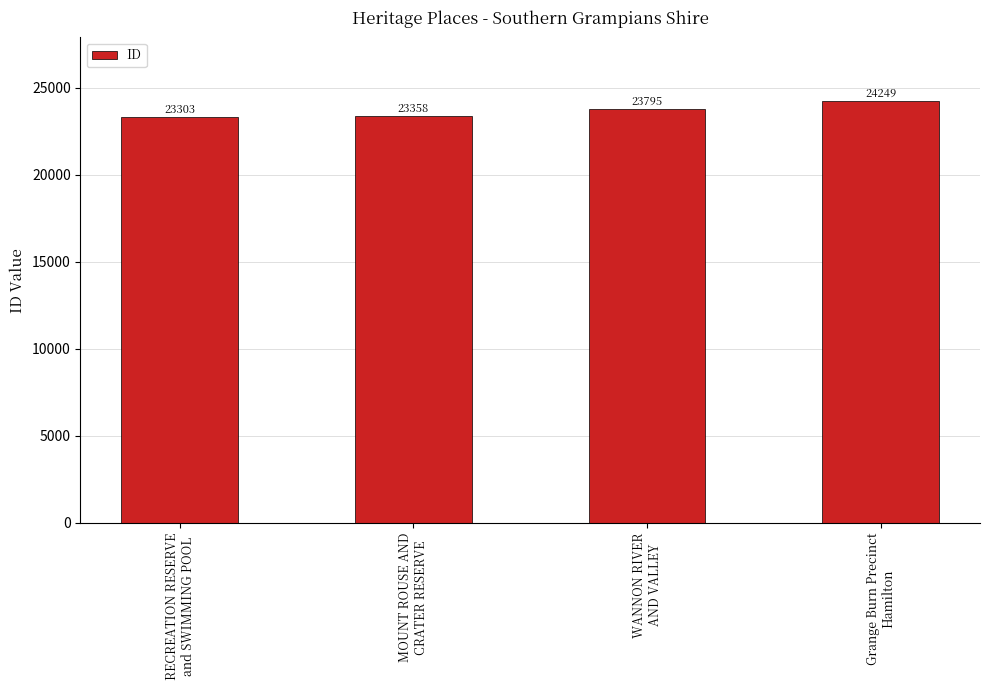

What is the label of the 4th bar from the left?

Grange Burn Precinct
Hamilton